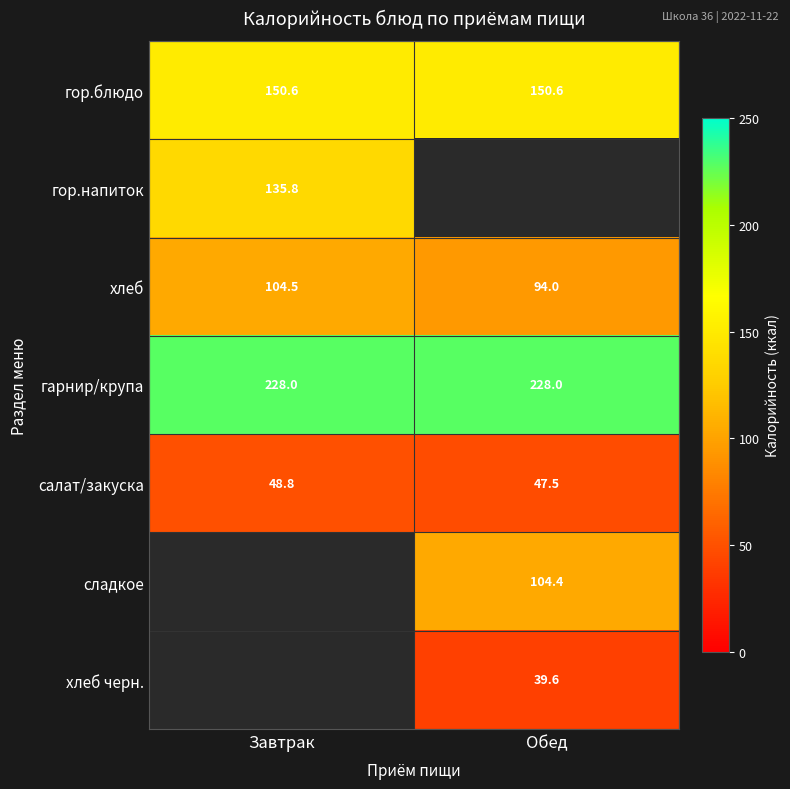

True or false: салат/закуска has a value of 82.2 at Завтрак.

False